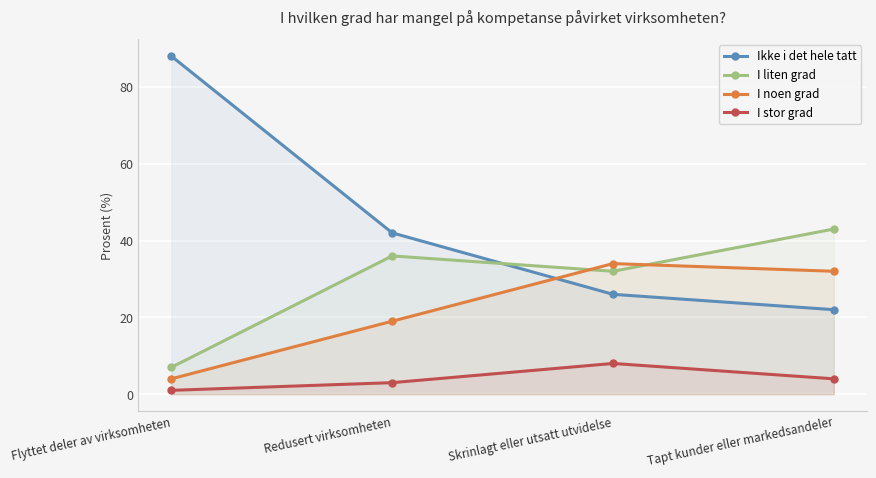

In I stor grad, how many points are higher than both neighbors (excluding endpoints)?

1